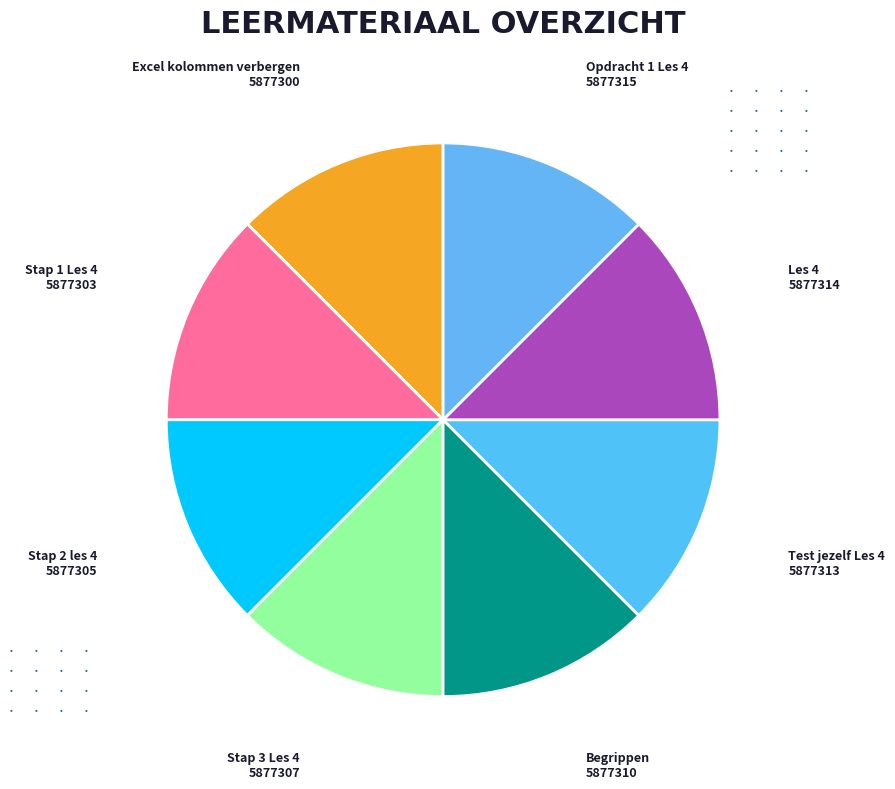

Count the number of slices in the pie.

8